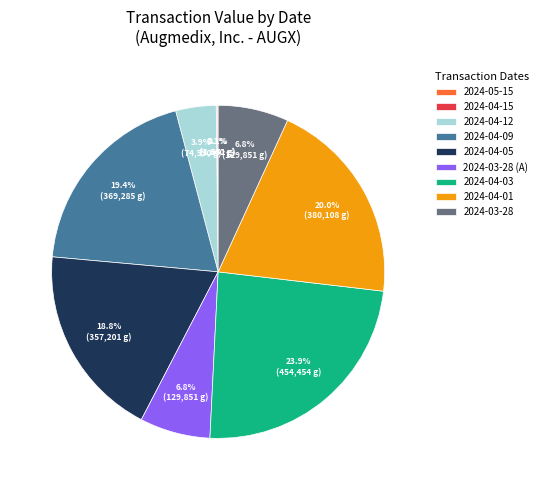

How much of the chart is everything except 2024-04-12?

96.1%